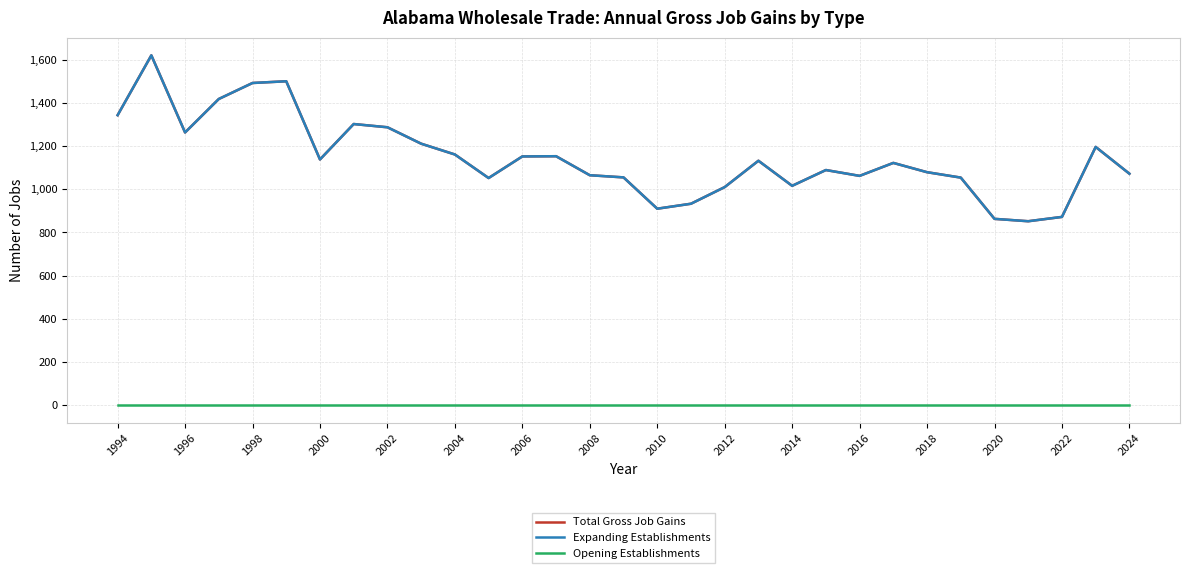

Is this an area chart (filled region under the line)?

No